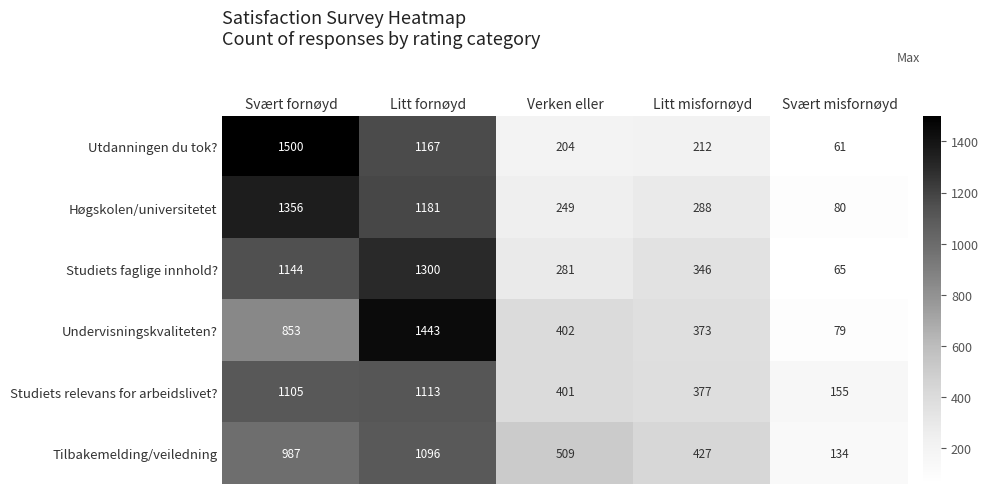

How many distinct data groups are displayed?

6